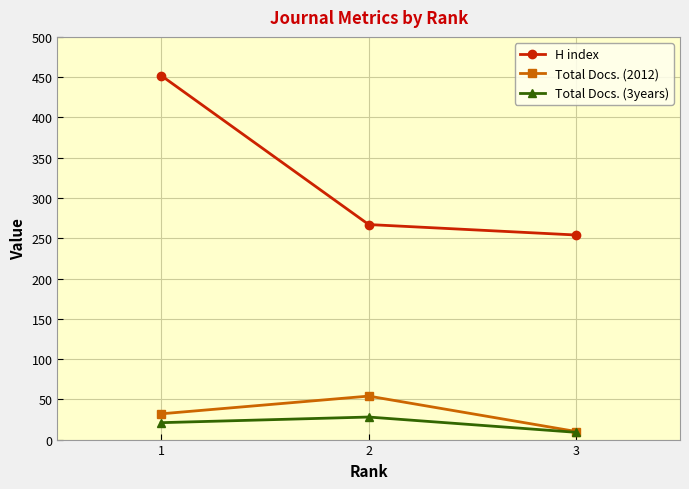

Read the Total Docs. (2012) value at 1, to the nearest 5.

30